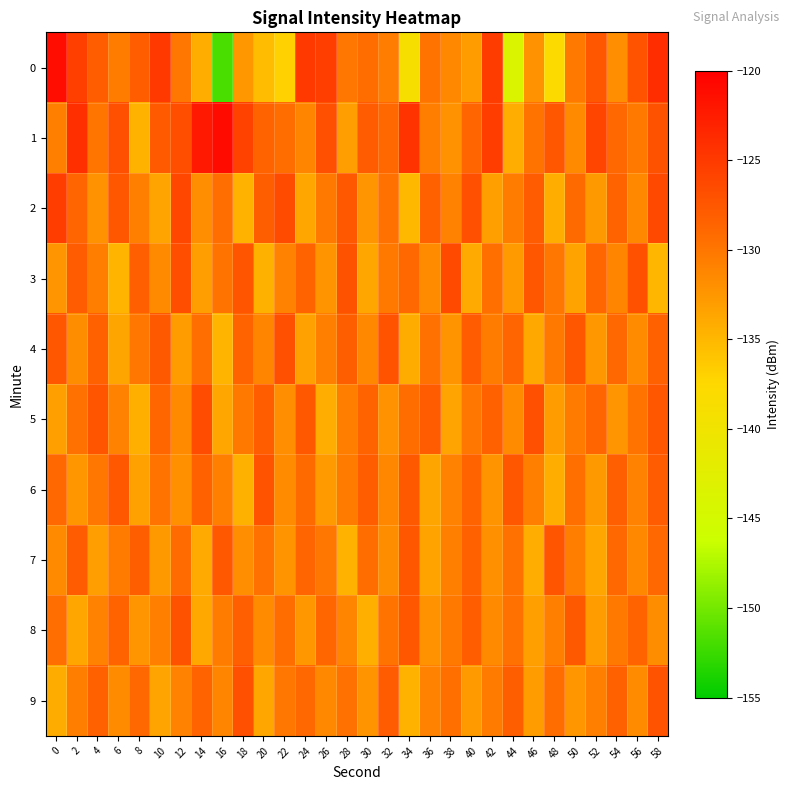

What is the maximum value shown in the chart?

-121.0